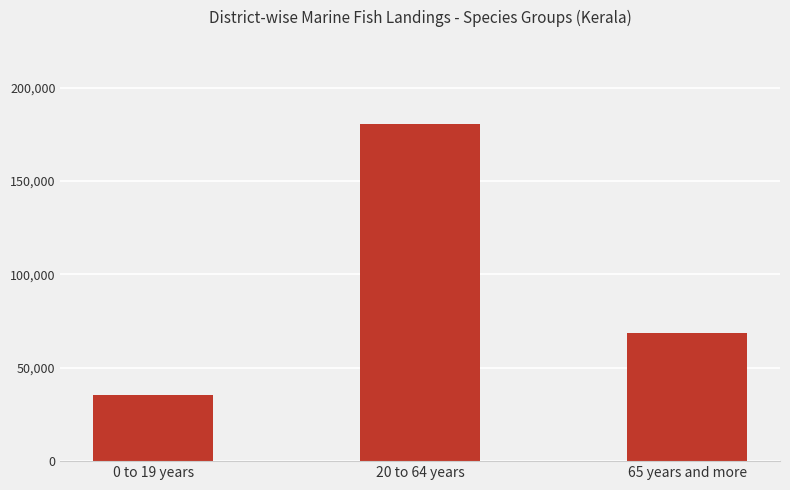

The chart shows a value of 36972 at 65 years and more. True or false?

False